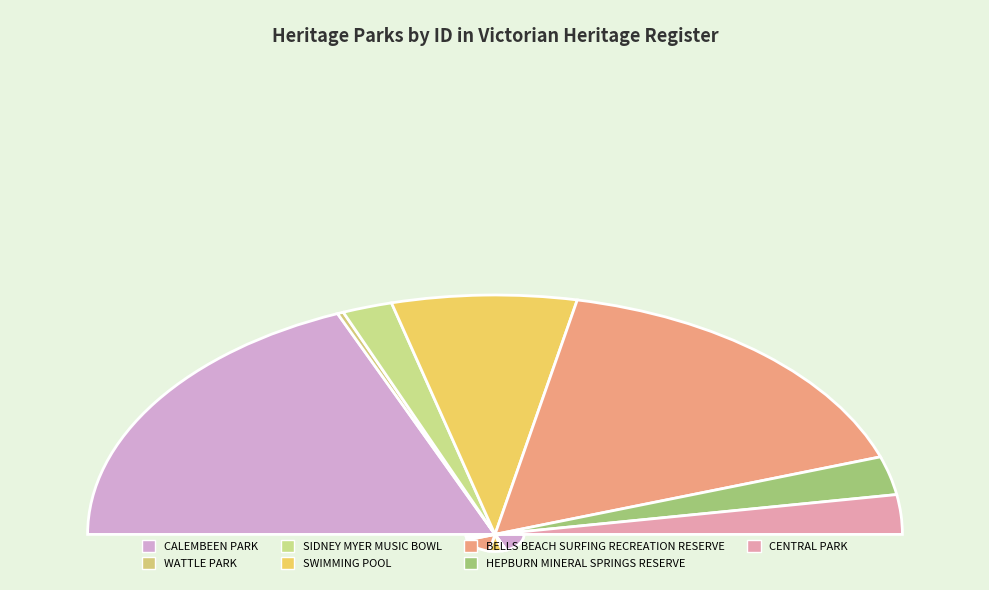

True or false: HEPBURN MINERAL SPRINGS RESERVE accounts for 12% of the total.

False